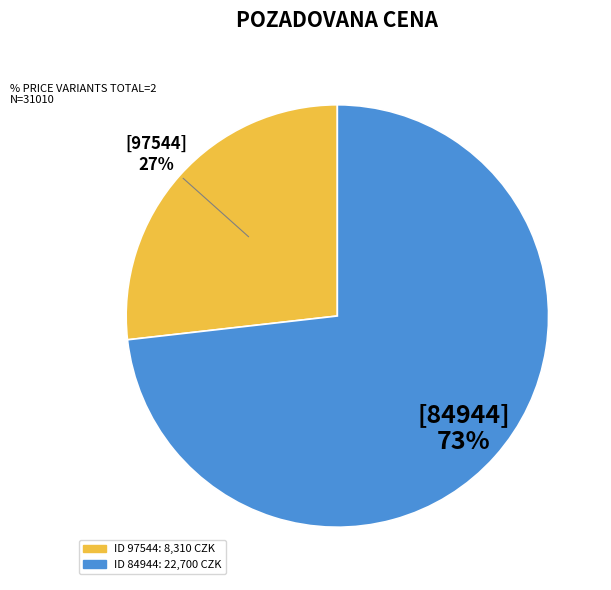

Which has a higher value, [97544] or [84944]?

[84944]